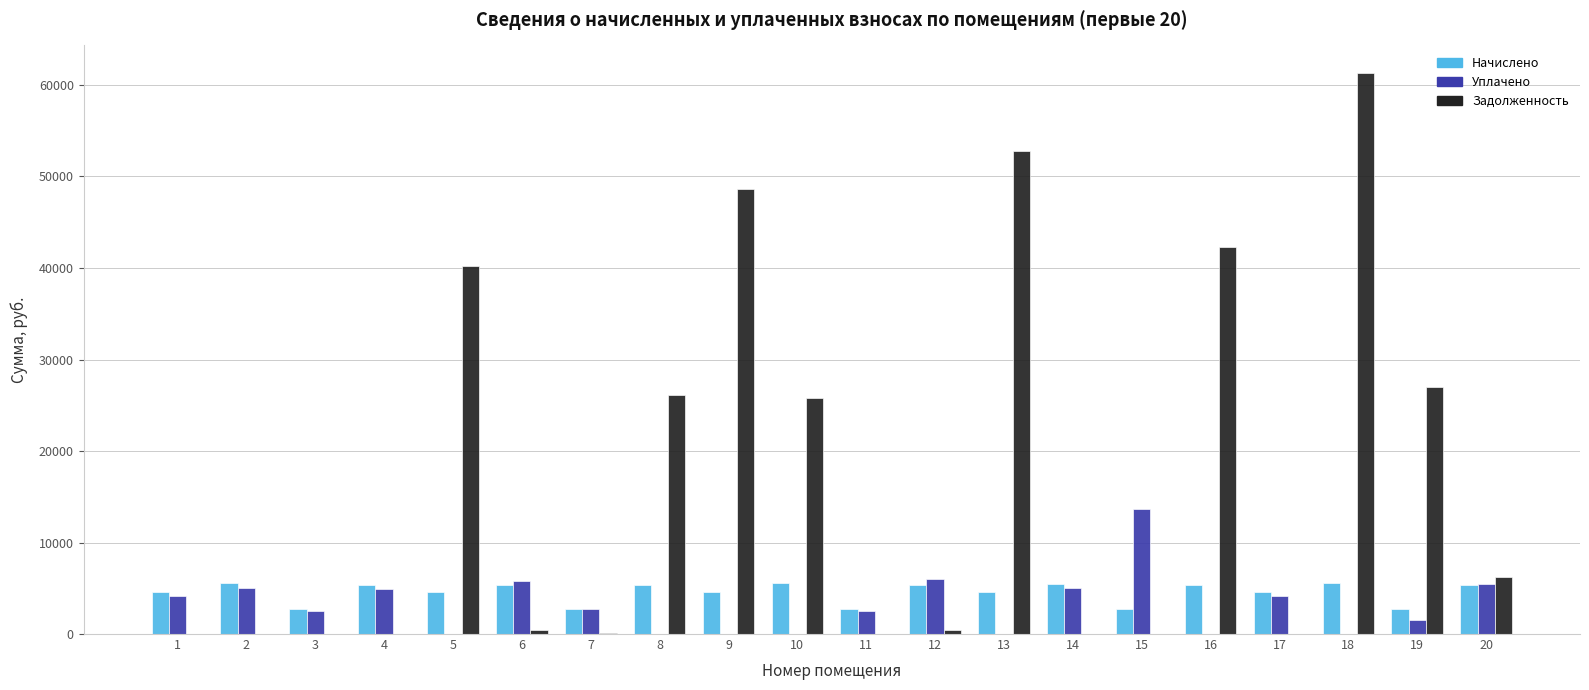

Is it true that Уплачено equals 1367.1 at 14?

False